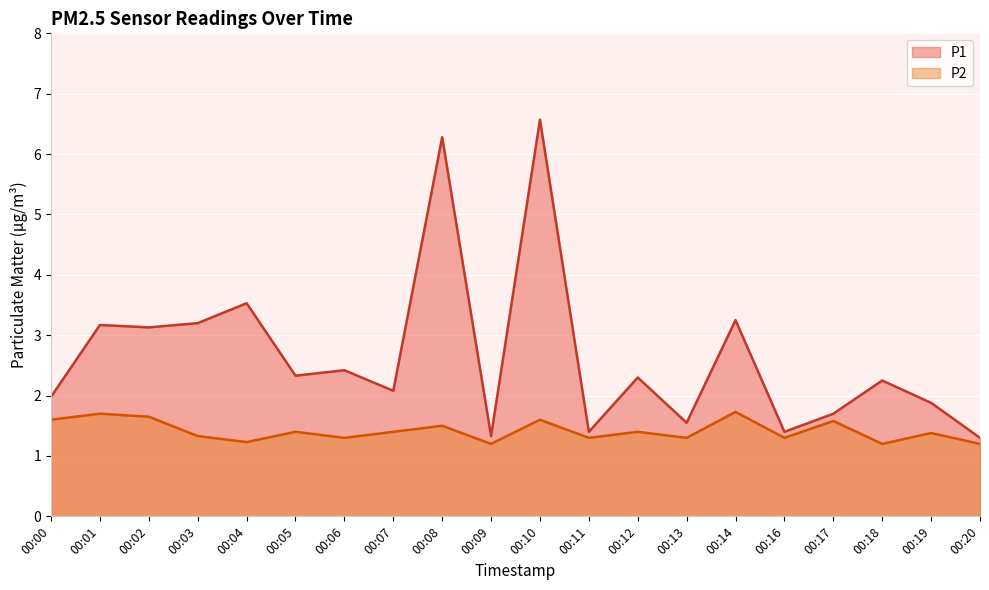

Read the P2 value at 00:16.

1.3